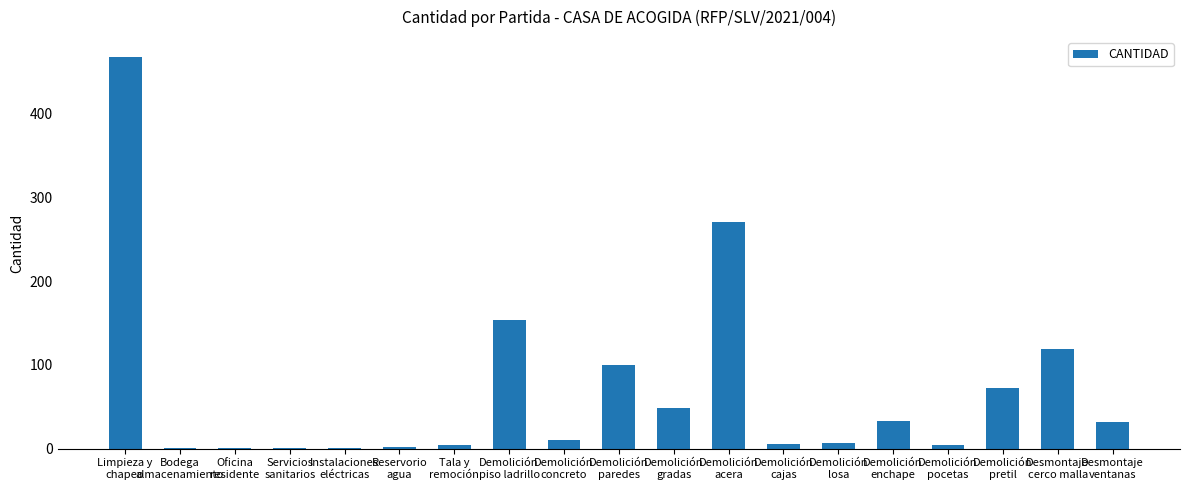

What is the average value?

70.2